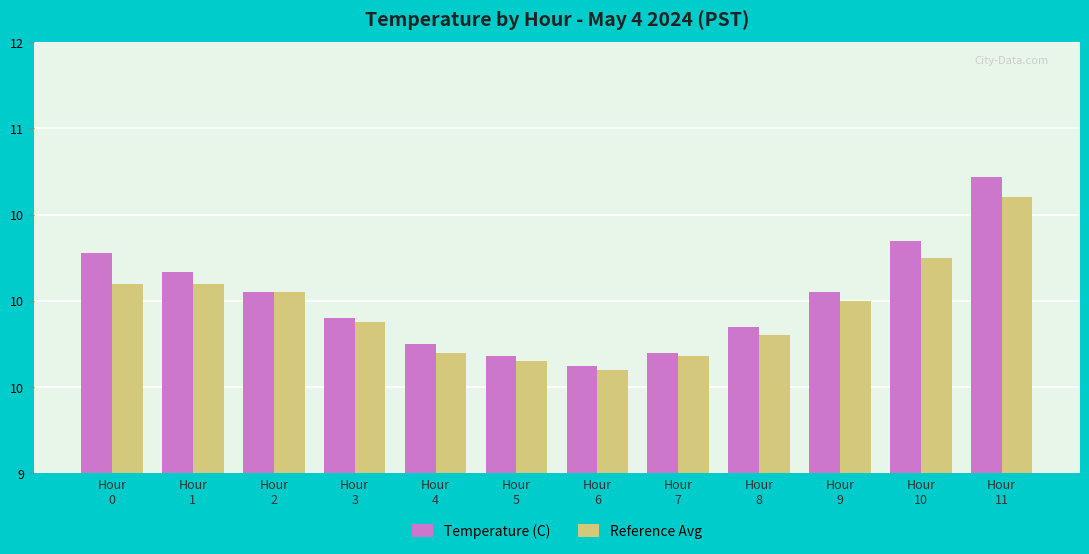

The value of Temperature (C) at Hour
3 is 9.9. True or false?

True